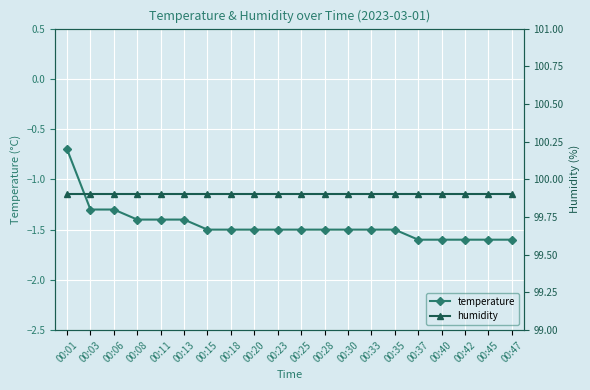

How many series are shown in this chart?

2